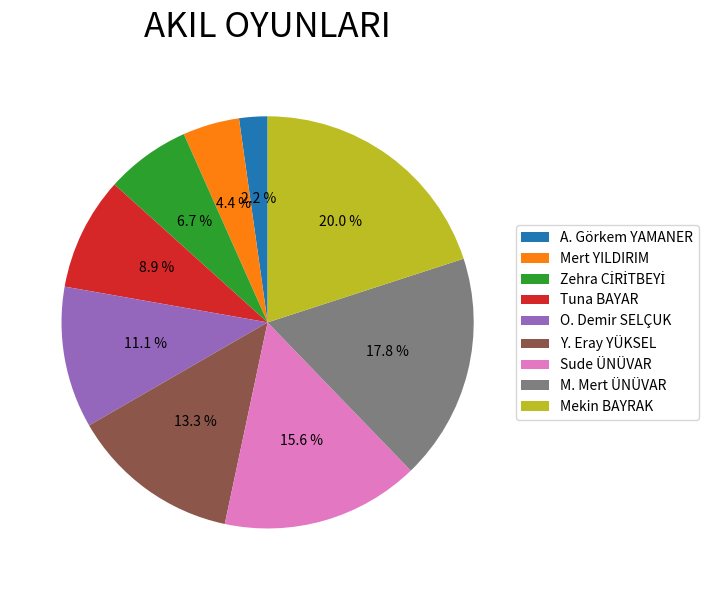

How many slices are in this pie chart?

9